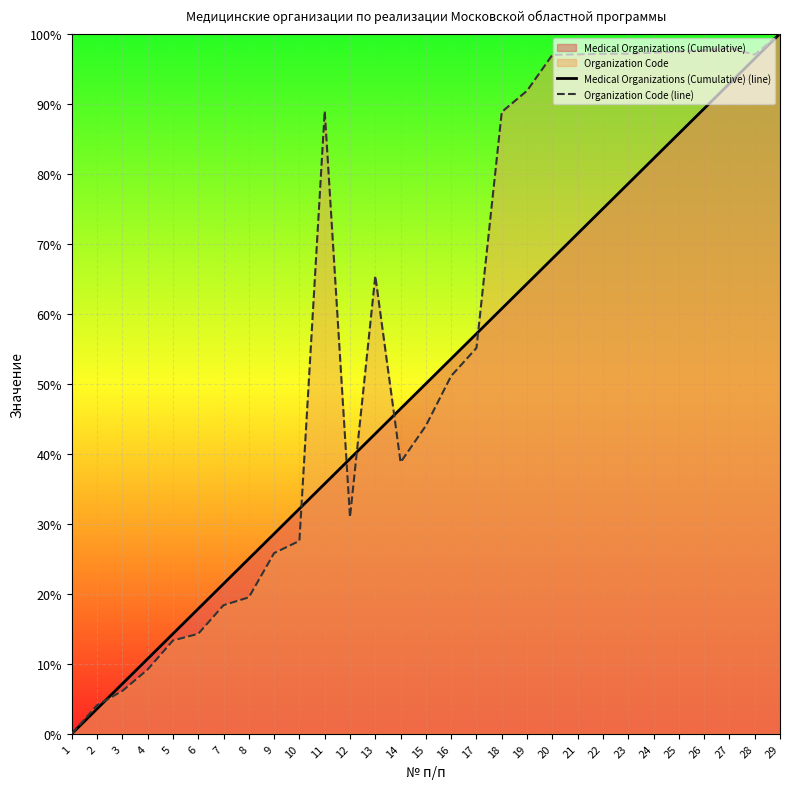

List the series in order of their overall mean, lowest first.

Medical Organizations (Cumulative) (line), Organization Code (line)